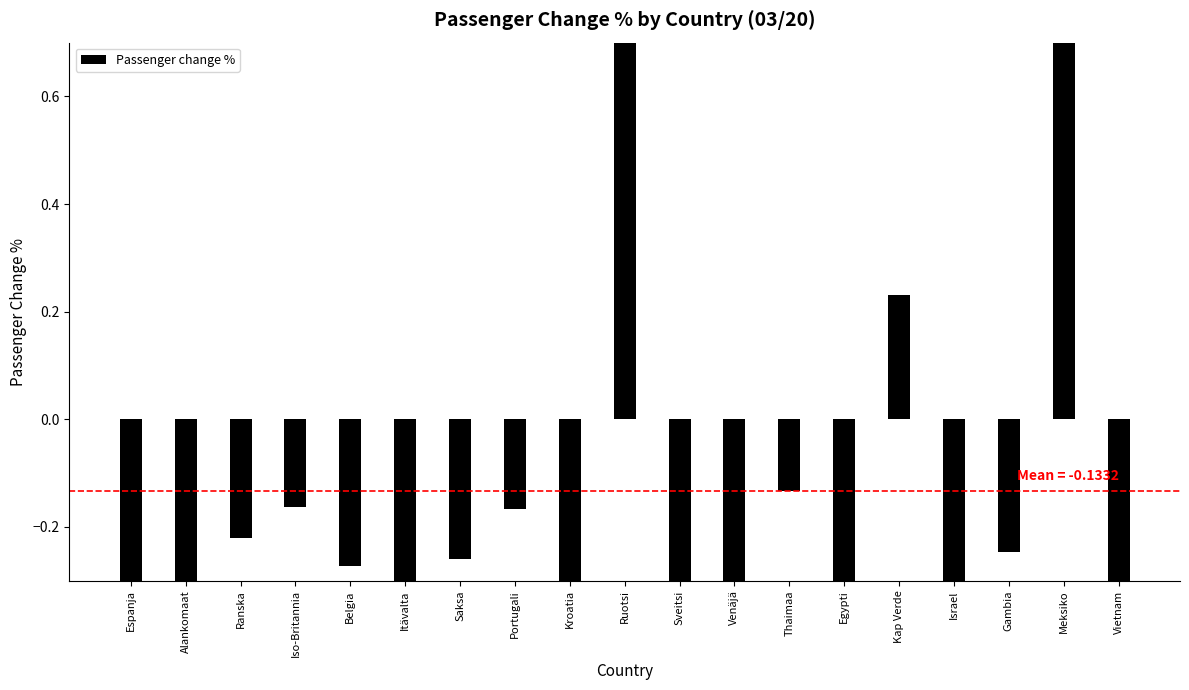

The chart shows a value of -0.3 at Itävalta. True or false?

True